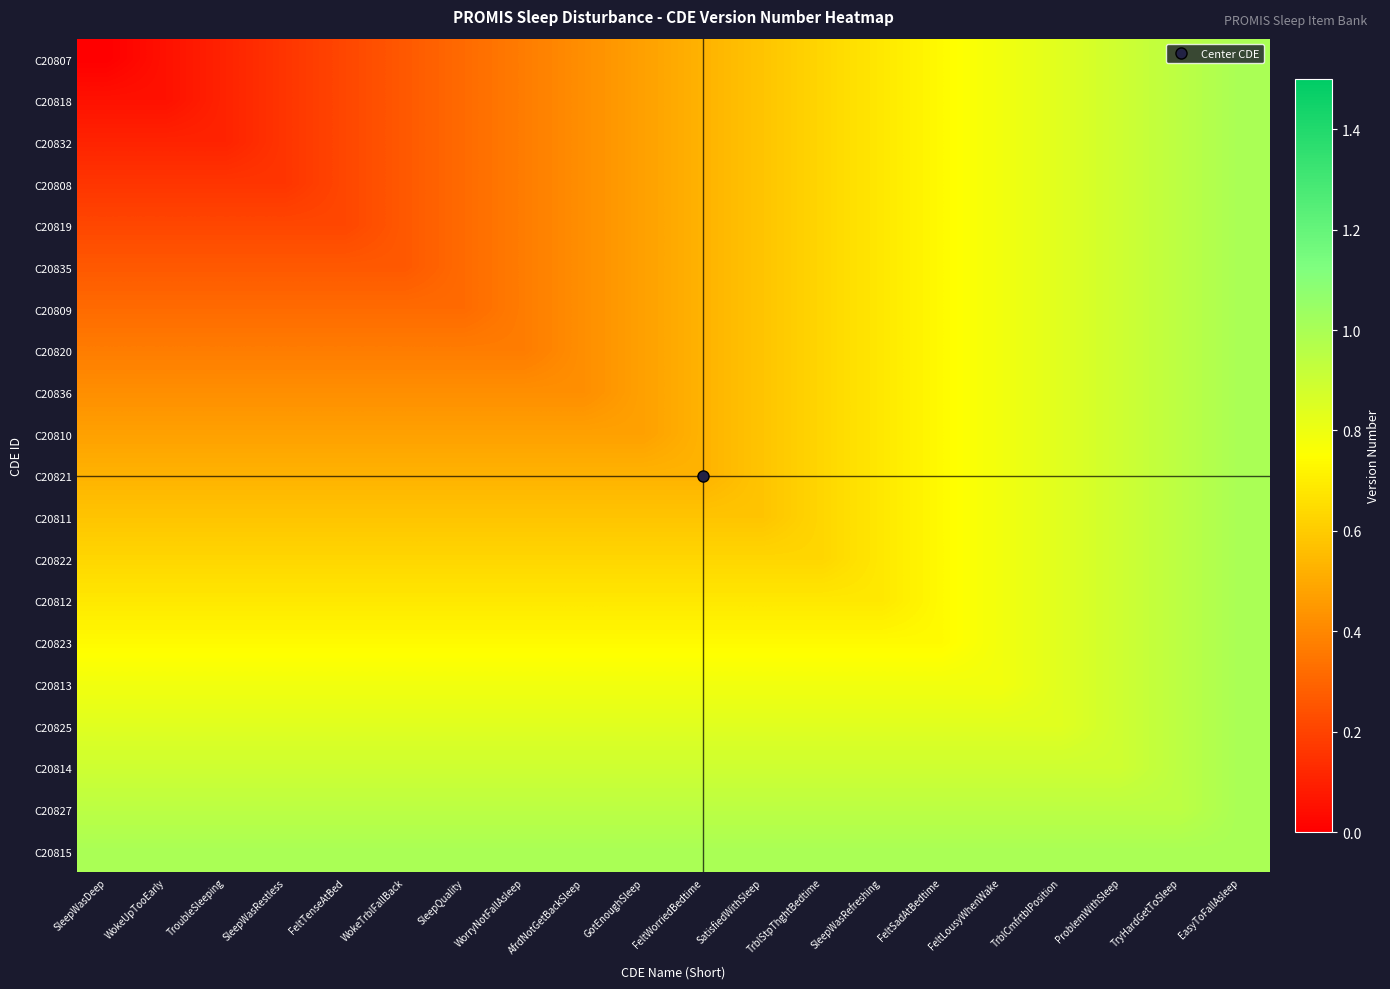

Reading left to right, list all the values displayed in this chart.

C20807: SleepWasDeep=0.0	WokeUpTooEarly=0.1	TroubleSleeping=0.1	SleepWasRestless=0.2	FeltTenseAtBed=0.2	WokeTrblFallBack=0.3	SleepQuality=0.3	WorryNotFallAsleep=0.4	AfrdNotGetBackSleep=0.4	GotEnoughSleep=0.5	FeltWorriedBedtime=0.5	SatisfiedWithSleep=0.6	TrblStpThghtBedtime=0.6	SleepWasRefreshing=0.7	FeltSadAtBedtime=0.7	FeltLousyWhenWake=0.8	TrblCmfrtblPosition=0.8	ProblemWithSleep=0.9	TryHardGetToSleep=0.9	EasyToFallAsleep=1.0
C20818: SleepWasDeep=0.1	WokeUpTooEarly=0.1	TroubleSleeping=0.1	SleepWasRestless=0.2	FeltTenseAtBed=0.2	WokeTrblFallBack=0.3	SleepQuality=0.3	WorryNotFallAsleep=0.4	AfrdNotGetBackSleep=0.4	GotEnoughSleep=0.5	FeltWorriedBedtime=0.5	SatisfiedWithSleep=0.6	TrblStpThghtBedtime=0.6	SleepWasRefreshing=0.7	FeltSadAtBedtime=0.7	FeltLousyWhenWake=0.8	TrblCmfrtblPosition=0.8	ProblemWithSleep=0.9	TryHardGetToSleep=0.9	EasyToFallAsleep=1.0
C20832: SleepWasDeep=0.1	WokeUpTooEarly=0.1	TroubleSleeping=0.1	SleepWasRestless=0.2	FeltTenseAtBed=0.2	WokeTrblFallBack=0.3	SleepQuality=0.3	WorryNotFallAsleep=0.4	AfrdNotGetBackSleep=0.4	GotEnoughSleep=0.5	FeltWorriedBedtime=0.5	SatisfiedWithSleep=0.6	TrblStpThghtBedtime=0.6	SleepWasRefreshing=0.7	FeltSadAtBedtime=0.7	FeltLousyWhenWake=0.8	TrblCmfrtblPosition=0.8	ProblemWithSleep=0.9	TryHardGetToSleep=0.9	EasyToFallAsleep=1.0
C20808: SleepWasDeep=0.2	WokeUpTooEarly=0.2	TroubleSleeping=0.2	SleepWasRestless=0.2	FeltTenseAtBed=0.2	WokeTrblFallBack=0.3	SleepQuality=0.3	WorryNotFallAsleep=0.4	AfrdNotGetBackSleep=0.4	GotEnoughSleep=0.5	FeltWorriedBedtime=0.5	SatisfiedWithSleep=0.6	TrblStpThghtBedtime=0.6	SleepWasRefreshing=0.7	FeltSadAtBedtime=0.7	FeltLousyWhenWake=0.8	TrblCmfrtblPosition=0.8	ProblemWithSleep=0.9	TryHardGetToSleep=0.9	EasyToFallAsleep=1.0
C20819: SleepWasDeep=0.2	WokeUpTooEarly=0.2	TroubleSleeping=0.2	SleepWasRestless=0.2	FeltTenseAtBed=0.2	WokeTrblFallBack=0.3	SleepQuality=0.3	WorryNotFallAsleep=0.4	AfrdNotGetBackSleep=0.4	GotEnoughSleep=0.5	FeltWorriedBedtime=0.5	SatisfiedWithSleep=0.6	TrblStpThghtBedtime=0.6	SleepWasRefreshing=0.7	FeltSadAtBedtime=0.7	FeltLousyWhenWake=0.8	TrblCmfrtblPosition=0.8	ProblemWithSleep=0.9	TryHardGetToSleep=0.9	EasyToFallAsleep=1.0
C20835: SleepWasDeep=0.3	WokeUpTooEarly=0.3	TroubleSleeping=0.3	SleepWasRestless=0.3	FeltTenseAtBed=0.3	WokeTrblFallBack=0.3	SleepQuality=0.3	WorryNotFallAsleep=0.4	AfrdNotGetBackSleep=0.4	GotEnoughSleep=0.5	FeltWorriedBedtime=0.5	SatisfiedWithSleep=0.6	TrblStpThghtBedtime=0.6	SleepWasRefreshing=0.7	FeltSadAtBedtime=0.7	FeltLousyWhenWake=0.8	TrblCmfrtblPosition=0.8	ProblemWithSleep=0.9	TryHardGetToSleep=0.9	EasyToFallAsleep=1.0
C20809: SleepWasDeep=0.3	WokeUpTooEarly=0.3	TroubleSleeping=0.3	SleepWasRestless=0.3	FeltTenseAtBed=0.3	WokeTrblFallBack=0.3	SleepQuality=0.3	WorryNotFallAsleep=0.4	AfrdNotGetBackSleep=0.4	GotEnoughSleep=0.5	FeltWorriedBedtime=0.5	SatisfiedWithSleep=0.6	TrblStpThghtBedtime=0.6	SleepWasRefreshing=0.7	FeltSadAtBedtime=0.7	FeltLousyWhenWake=0.8	TrblCmfrtblPosition=0.8	ProblemWithSleep=0.9	TryHardGetToSleep=0.9	EasyToFallAsleep=1.0
C20820: SleepWasDeep=0.4	WokeUpTooEarly=0.4	TroubleSleeping=0.4	SleepWasRestless=0.4	FeltTenseAtBed=0.4	WokeTrblFallBack=0.4	SleepQuality=0.4	WorryNotFallAsleep=0.4	AfrdNotGetBackSleep=0.4	GotEnoughSleep=0.5	FeltWorriedBedtime=0.5	SatisfiedWithSleep=0.6	TrblStpThghtBedtime=0.6	SleepWasRefreshing=0.7	FeltSadAtBedtime=0.7	FeltLousyWhenWake=0.8	TrblCmfrtblPosition=0.8	ProblemWithSleep=0.9	TryHardGetToSleep=0.9	EasyToFallAsleep=1.0
C20836: SleepWasDeep=0.4	WokeUpTooEarly=0.4	TroubleSleeping=0.4	SleepWasRestless=0.4	FeltTenseAtBed=0.4	WokeTrblFallBack=0.4	SleepQuality=0.4	WorryNotFallAsleep=0.4	AfrdNotGetBackSleep=0.4	GotEnoughSleep=0.5	FeltWorriedBedtime=0.5	SatisfiedWithSleep=0.6	TrblStpThghtBedtime=0.6	SleepWasRefreshing=0.7	FeltSadAtBedtime=0.7	FeltLousyWhenWake=0.8	TrblCmfrtblPosition=0.8	ProblemWithSleep=0.9	TryHardGetToSleep=0.9	EasyToFallAsleep=1.0
C20810: SleepWasDeep=0.5	WokeUpTooEarly=0.5	TroubleSleeping=0.5	SleepWasRestless=0.5	FeltTenseAtBed=0.5	WokeTrblFallBack=0.5	SleepQuality=0.5	WorryNotFallAsleep=0.5	AfrdNotGetBackSleep=0.5	GotEnoughSleep=0.5	FeltWorriedBedtime=0.5	SatisfiedWithSleep=0.6	TrblStpThghtBedtime=0.6	SleepWasRefreshing=0.7	FeltSadAtBedtime=0.7	FeltLousyWhenWake=0.8	TrblCmfrtblPosition=0.8	ProblemWithSleep=0.9	TryHardGetToSleep=0.9	EasyToFallAsleep=1.0
C20821: SleepWasDeep=0.5	WokeUpTooEarly=0.5	TroubleSleeping=0.5	SleepWasRestless=0.5	FeltTenseAtBed=0.5	WokeTrblFallBack=0.5	SleepQuality=0.5	WorryNotFallAsleep=0.5	AfrdNotGetBackSleep=0.5	GotEnoughSleep=0.5	FeltWorriedBedtime=0.5	SatisfiedWithSleep=0.6	TrblStpThghtBedtime=0.6	SleepWasRefreshing=0.7	FeltSadAtBedtime=0.7	FeltLousyWhenWake=0.8	TrblCmfrtblPosition=0.8	ProblemWithSleep=0.9	TryHardGetToSleep=0.9	EasyToFallAsleep=1.0
C20811: SleepWasDeep=0.6	WokeUpTooEarly=0.6	TroubleSleeping=0.6	SleepWasRestless=0.6	FeltTenseAtBed=0.6	WokeTrblFallBack=0.6	SleepQuality=0.6	WorryNotFallAsleep=0.6	AfrdNotGetBackSleep=0.6	GotEnoughSleep=0.6	FeltWorriedBedtime=0.6	SatisfiedWithSleep=0.6	TrblStpThghtBedtime=0.6	SleepWasRefreshing=0.7	FeltSadAtBedtime=0.7	FeltLousyWhenWake=0.8	TrblCmfrtblPosition=0.8	ProblemWithSleep=0.9	TryHardGetToSleep=0.9	EasyToFallAsleep=1.0
C20822: SleepWasDeep=0.6	WokeUpTooEarly=0.6	TroubleSleeping=0.6	SleepWasRestless=0.6	FeltTenseAtBed=0.6	WokeTrblFallBack=0.6	SleepQuality=0.6	WorryNotFallAsleep=0.6	AfrdNotGetBackSleep=0.6	GotEnoughSleep=0.6	FeltWorriedBedtime=0.6	SatisfiedWithSleep=0.6	TrblStpThghtBedtime=0.6	SleepWasRefreshing=0.7	FeltSadAtBedtime=0.7	FeltLousyWhenWake=0.8	TrblCmfrtblPosition=0.8	ProblemWithSleep=0.9	TryHardGetToSleep=0.9	EasyToFallAsleep=1.0
C20812: SleepWasDeep=0.7	WokeUpTooEarly=0.7	TroubleSleeping=0.7	SleepWasRestless=0.7	FeltTenseAtBed=0.7	WokeTrblFallBack=0.7	SleepQuality=0.7	WorryNotFallAsleep=0.7	AfrdNotGetBackSleep=0.7	GotEnoughSleep=0.7	FeltWorriedBedtime=0.7	SatisfiedWithSleep=0.7	TrblStpThghtBedtime=0.7	SleepWasRefreshing=0.7	FeltSadAtBedtime=0.7	FeltLousyWhenWake=0.8	TrblCmfrtblPosition=0.8	ProblemWithSleep=0.9	TryHardGetToSleep=0.9	EasyToFallAsleep=1.0
C20823: SleepWasDeep=0.7	WokeUpTooEarly=0.7	TroubleSleeping=0.7	SleepWasRestless=0.7	FeltTenseAtBed=0.7	WokeTrblFallBack=0.7	SleepQuality=0.7	WorryNotFallAsleep=0.7	AfrdNotGetBackSleep=0.7	GotEnoughSleep=0.7	FeltWorriedBedtime=0.7	SatisfiedWithSleep=0.7	TrblStpThghtBedtime=0.7	SleepWasRefreshing=0.7	FeltSadAtBedtime=0.7	FeltLousyWhenWake=0.8	TrblCmfrtblPosition=0.8	ProblemWithSleep=0.9	TryHardGetToSleep=0.9	EasyToFallAsleep=1.0
C20813: SleepWasDeep=0.8	WokeUpTooEarly=0.8	TroubleSleeping=0.8	SleepWasRestless=0.8	FeltTenseAtBed=0.8	WokeTrblFallBack=0.8	SleepQuality=0.8	WorryNotFallAsleep=0.8	AfrdNotGetBackSleep=0.8	GotEnoughSleep=0.8	FeltWorriedBedtime=0.8	SatisfiedWithSleep=0.8	TrblStpThghtBedtime=0.8	SleepWasRefreshing=0.8	FeltSadAtBedtime=0.8	FeltLousyWhenWake=0.8	TrblCmfrtblPosition=0.8	ProblemWithSleep=0.9	TryHardGetToSleep=0.9	EasyToFallAsleep=1.0
C20825: SleepWasDeep=0.8	WokeUpTooEarly=0.8	TroubleSleeping=0.8	SleepWasRestless=0.8	FeltTenseAtBed=0.8	WokeTrblFallBack=0.8	SleepQuality=0.8	WorryNotFallAsleep=0.8	AfrdNotGetBackSleep=0.8	GotEnoughSleep=0.8	FeltWorriedBedtime=0.8	SatisfiedWithSleep=0.8	TrblStpThghtBedtime=0.8	SleepWasRefreshing=0.8	FeltSadAtBedtime=0.8	FeltLousyWhenWake=0.8	TrblCmfrtblPosition=0.8	ProblemWithSleep=0.9	TryHardGetToSleep=0.9	EasyToFallAsleep=1.0
C20814: SleepWasDeep=0.9	WokeUpTooEarly=0.9	TroubleSleeping=0.9	SleepWasRestless=0.9	FeltTenseAtBed=0.9	WokeTrblFallBack=0.9	SleepQuality=0.9	WorryNotFallAsleep=0.9	AfrdNotGetBackSleep=0.9	GotEnoughSleep=0.9	FeltWorriedBedtime=0.9	SatisfiedWithSleep=0.9	TrblStpThghtBedtime=0.9	SleepWasRefreshing=0.9	FeltSadAtBedtime=0.9	FeltLousyWhenWake=0.9	TrblCmfrtblPosition=0.9	ProblemWithSleep=0.9	TryHardGetToSleep=0.9	EasyToFallAsleep=1.0
C20827: SleepWasDeep=0.9	WokeUpTooEarly=0.9	TroubleSleeping=0.9	SleepWasRestless=0.9	FeltTenseAtBed=0.9	WokeTrblFallBack=0.9	SleepQuality=0.9	WorryNotFallAsleep=0.9	AfrdNotGetBackSleep=0.9	GotEnoughSleep=0.9	FeltWorriedBedtime=0.9	SatisfiedWithSleep=0.9	TrblStpThghtBedtime=0.9	SleepWasRefreshing=0.9	FeltSadAtBedtime=0.9	FeltLousyWhenWake=0.9	TrblCmfrtblPosition=0.9	ProblemWithSleep=0.9	TryHardGetToSleep=0.9	EasyToFallAsleep=1.0
C20815: SleepWasDeep=1.0	WokeUpTooEarly=1.0	TroubleSleeping=1.0	SleepWasRestless=1.0	FeltTenseAtBed=1.0	WokeTrblFallBack=1.0	SleepQuality=1.0	WorryNotFallAsleep=1.0	AfrdNotGetBackSleep=1.0	GotEnoughSleep=1.0	FeltWorriedBedtime=1.0	SatisfiedWithSleep=1.0	TrblStpThghtBedtime=1.0	SleepWasRefreshing=1.0	FeltSadAtBedtime=1.0	FeltLousyWhenWake=1.0	TrblCmfrtblPosition=1.0	ProblemWithSleep=1.0	TryHardGetToSleep=1.0	EasyToFallAsleep=1.0